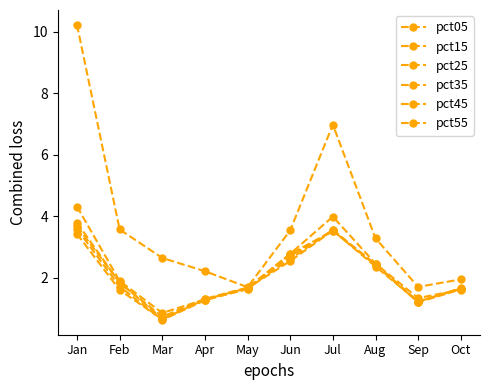

Is it true that pct05 equals 2.6 at Mar?

True